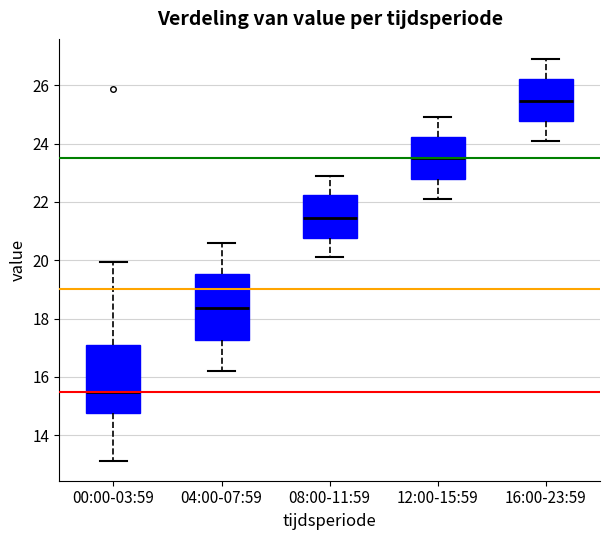

Reading left to right, read every box against the y-axis: the position of its median line, the range the box covers, and the ends of its whiskers. The values are not printed on the chart, so give them approximately, as read against the axis.

00:00-03:59: median 15.6, box 14.8 to 17.0, whiskers 13.2 to 20.0
04:00-07:59: median 18.4, box 17.2 to 19.6, whiskers 16.2 to 20.6
08:00-11:59: median 21.4, box 20.8 to 22.2, whiskers 20.2 to 23.0
12:00-15:59: median 23.6, box 22.8 to 24.2, whiskers 22.2 to 25.0
16:00-23:59: median 25.4, box 24.8 to 26.2, whiskers 24.2 to 27.0